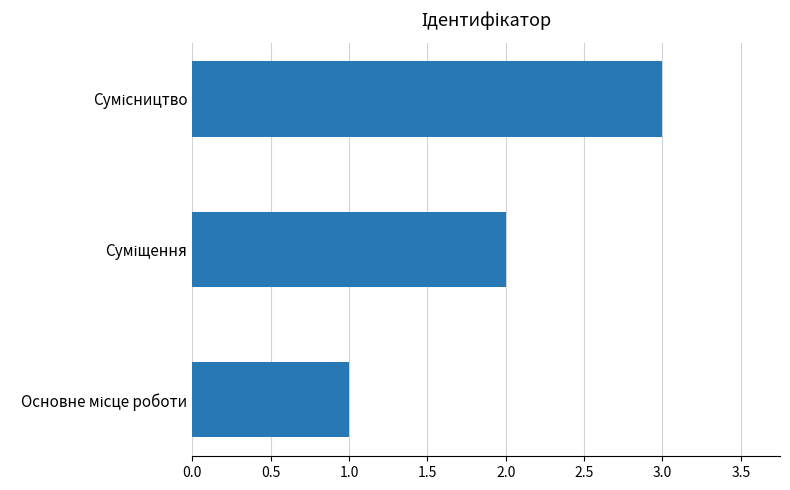

What is the sum of all values?

6